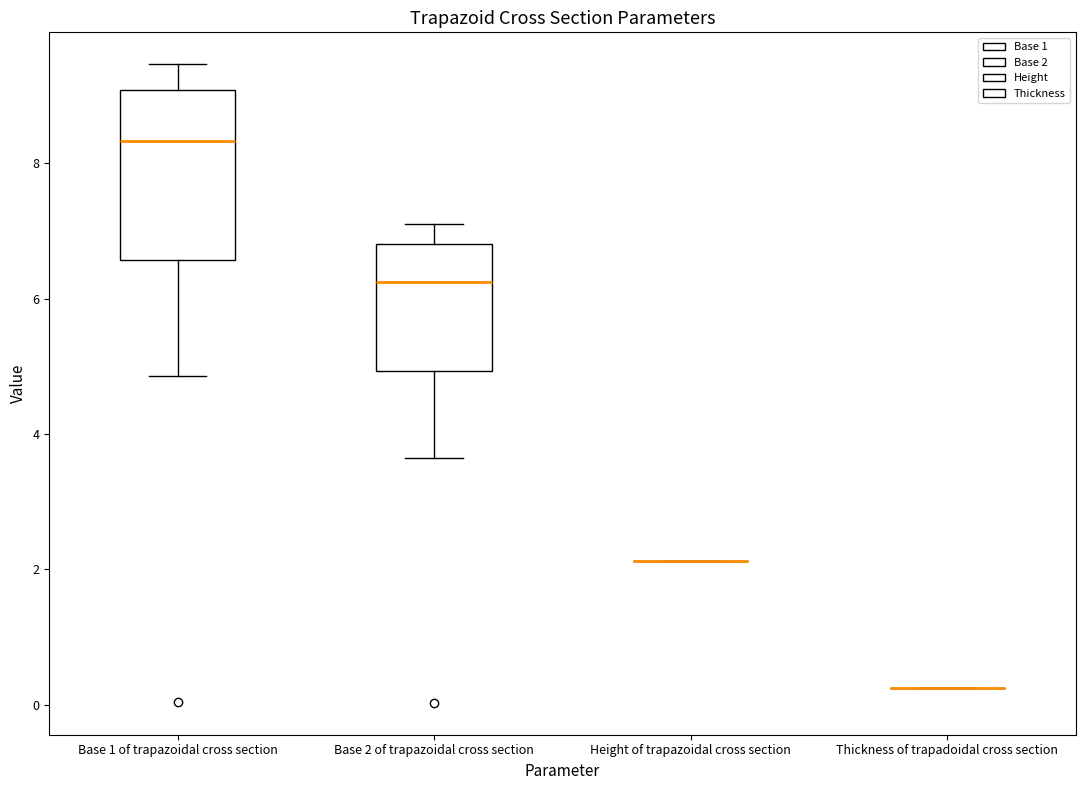

Where is the lower edge of the box for Base 1 of trapazoidal cross section on the y-axis? The values are not printed on the chart, so give them approximately, as read against the axis.

6.6